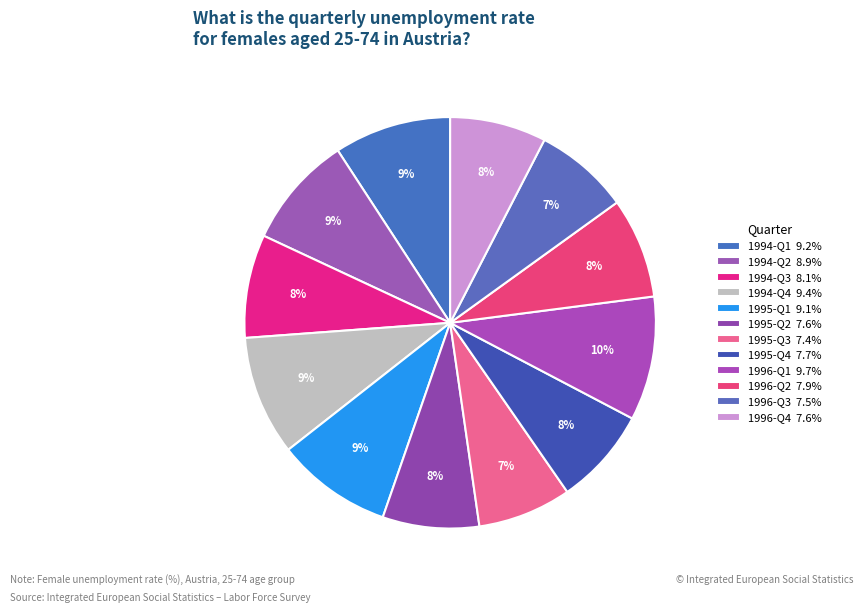

Is it true that 1996-Q4 is 8% of the pie?

True